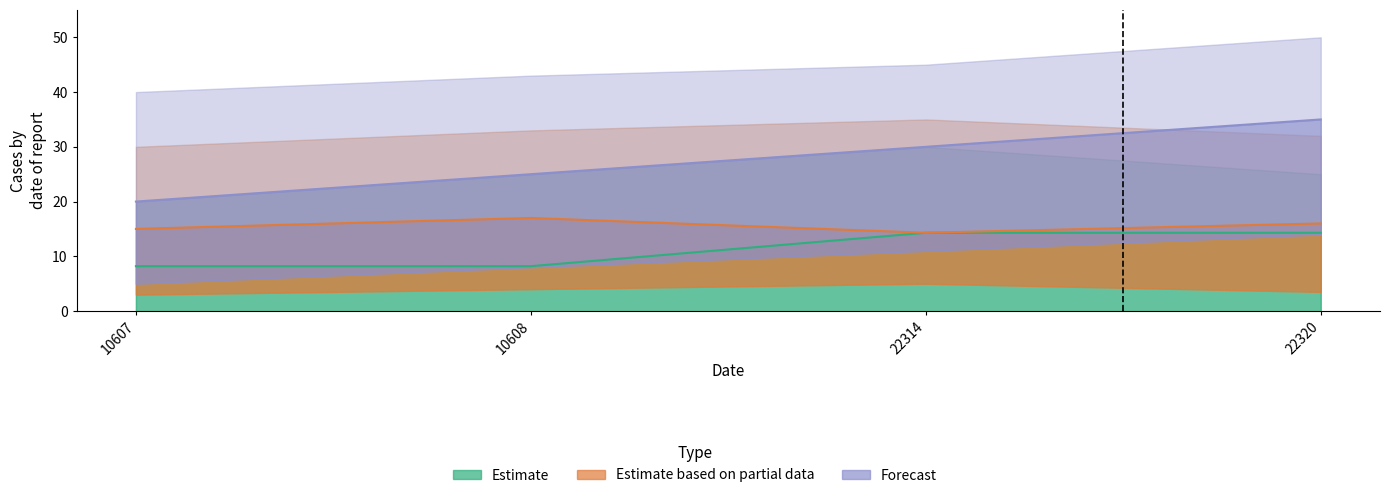

True or false: Estimate has more than 1 interior local peaks.

False